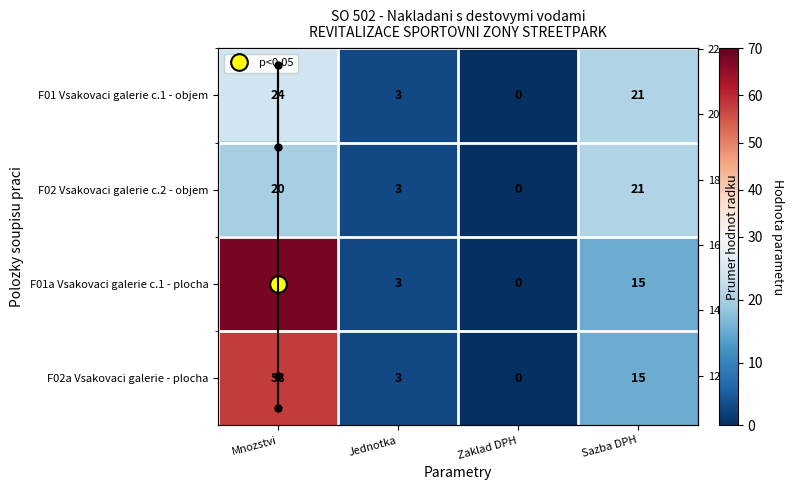

What is the difference between the F02 Vsakovaci galerie c.2 - objem values at Zaklad DPH and Jednotka?

3.0